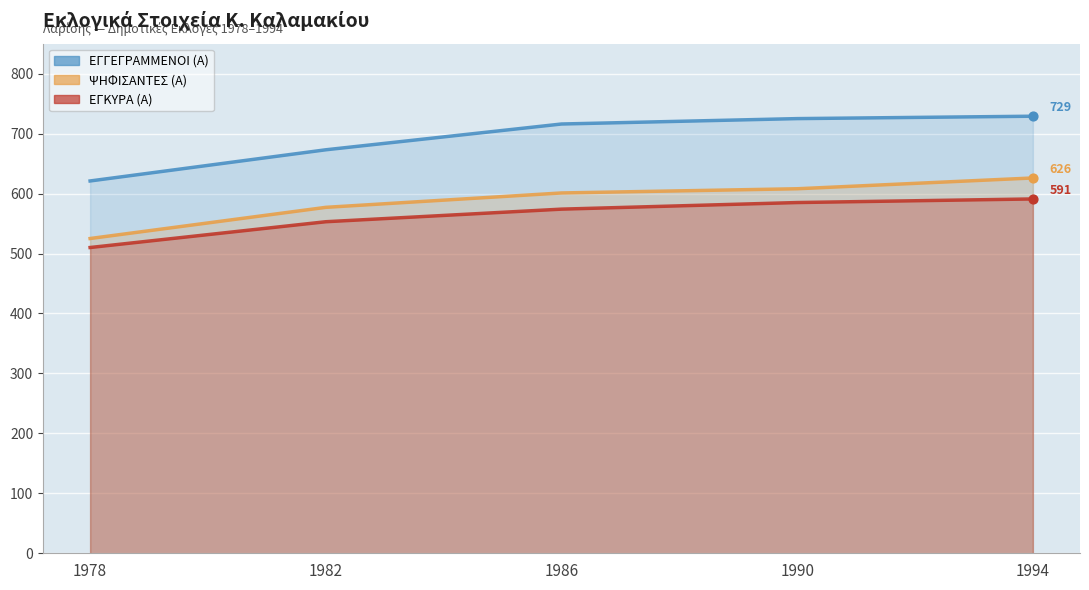

What are all the series names shown in the legend?

ΕΓΓΕΓΡΑΜΜΕΝΟΙ (Α), ΨΗΦΙΣΑΝΤΕΣ (Α), ΕΓΚΥΡΑ (Α)